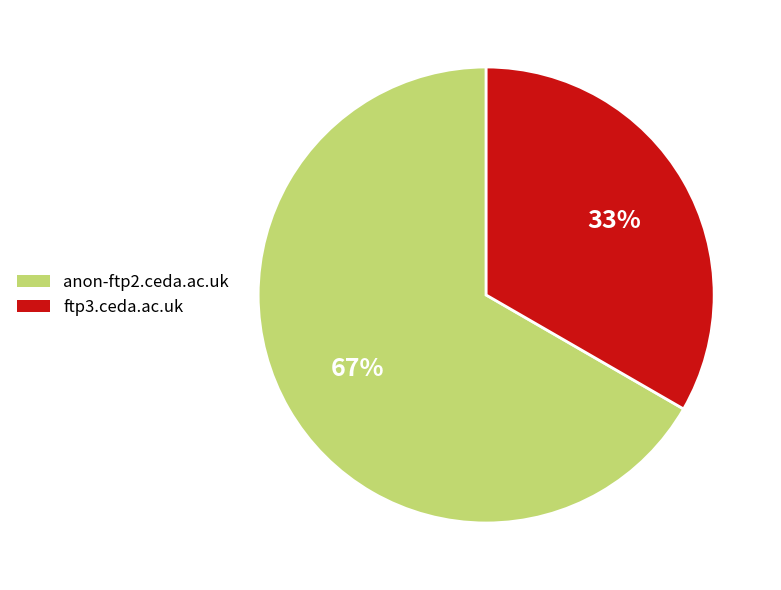

Is it true that anon-ftp2.ceda.ac.uk is 67% of the pie?

True